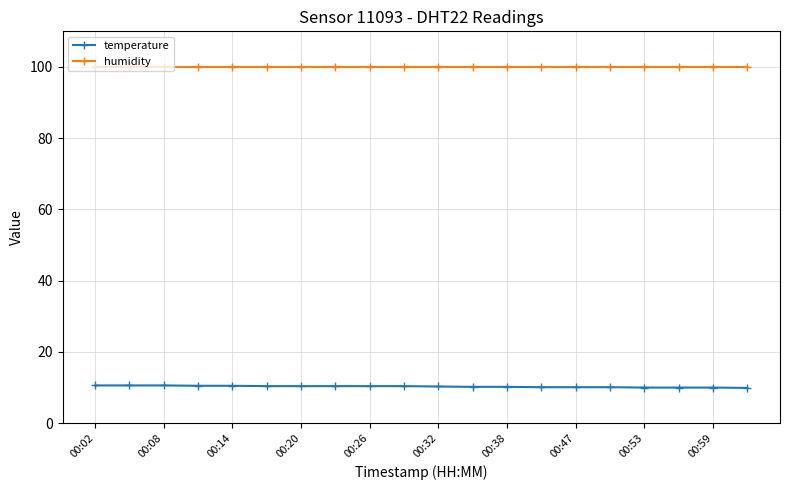

What are all the series names shown in the legend?

temperature, humidity